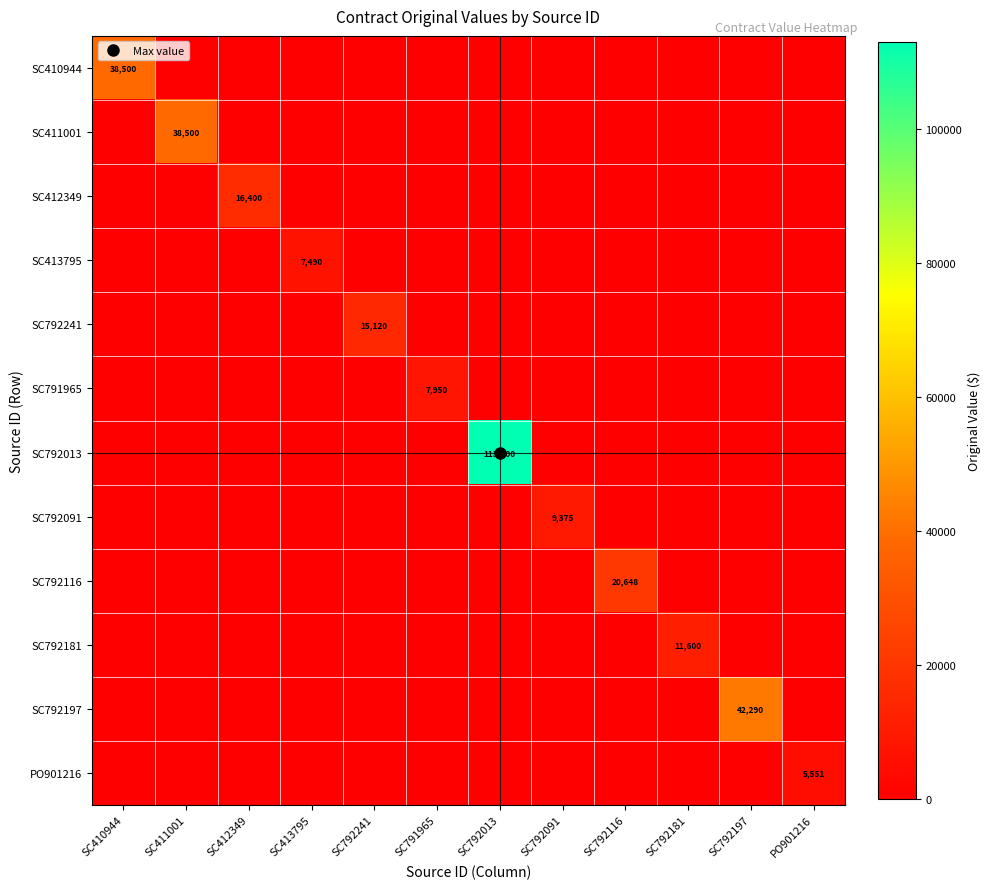

True or false: SC792091 has a value of 0.0 at SC412349.

True